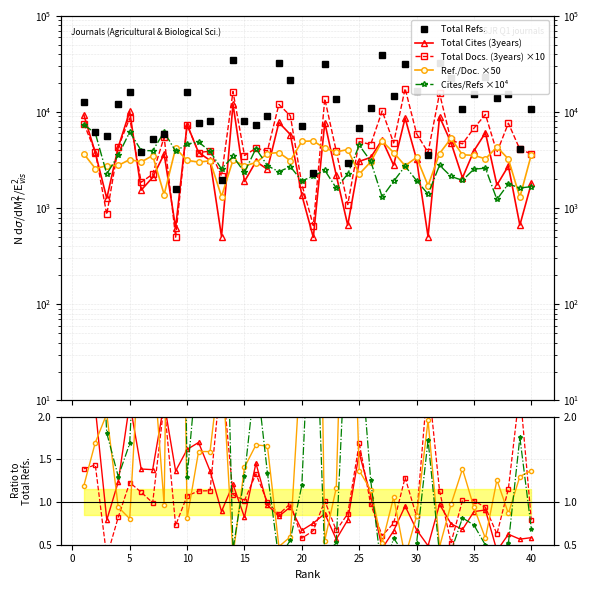

In Total Refs., how many points are higher than both neighbors (excluding endpoints)?

12